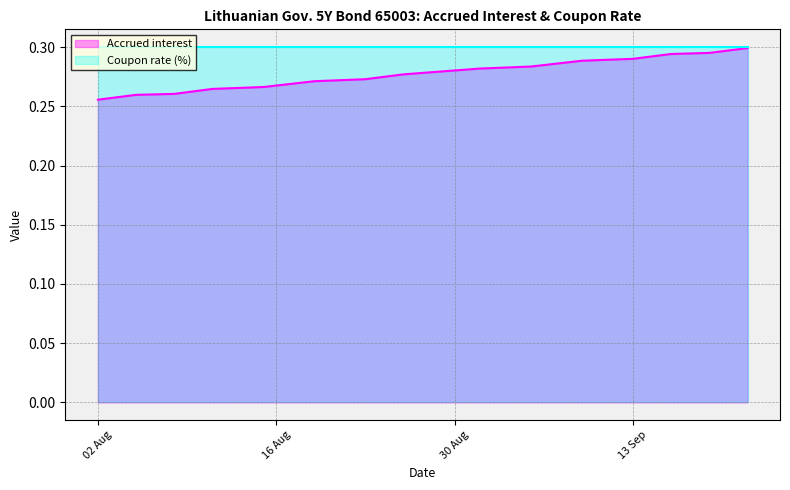

Which series has the widest spread of values?

Accrued interest